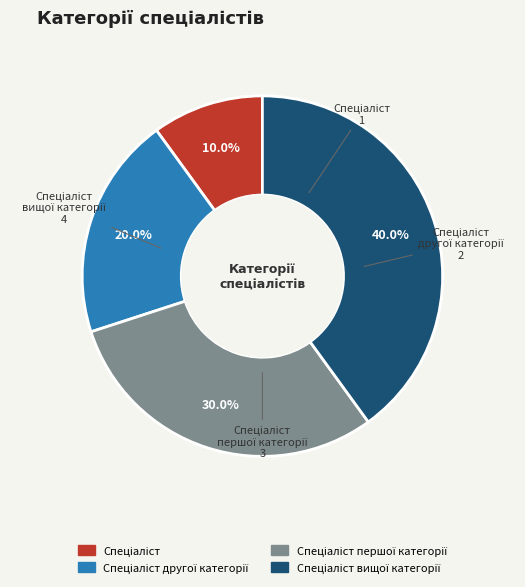

Does any single category account for the majority?

No